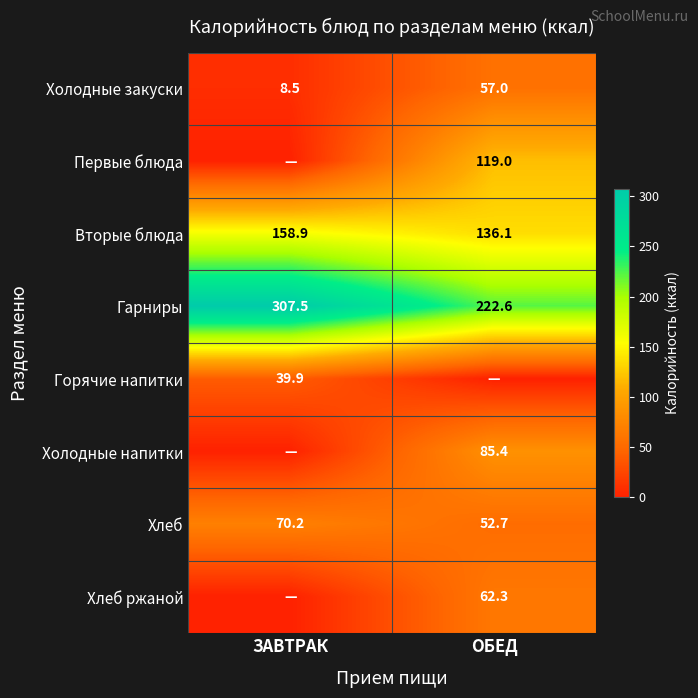

List the labels in order of Гарниры value, smallest first.

ОБЕД, ЗАВТРАК